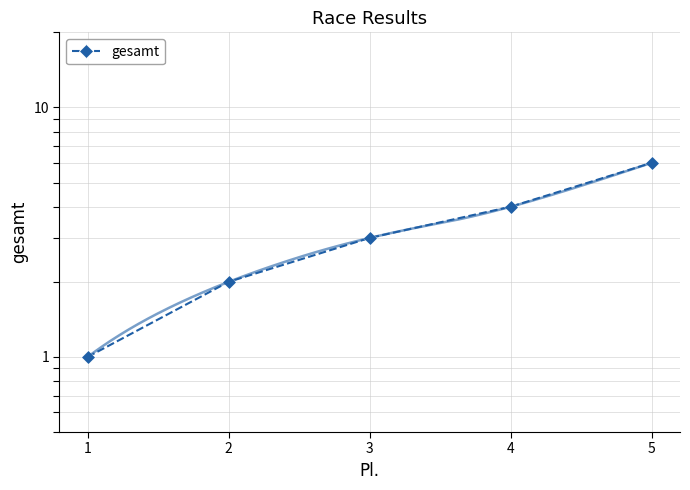

The chart shows a value of 4 at 4. True or false?

True